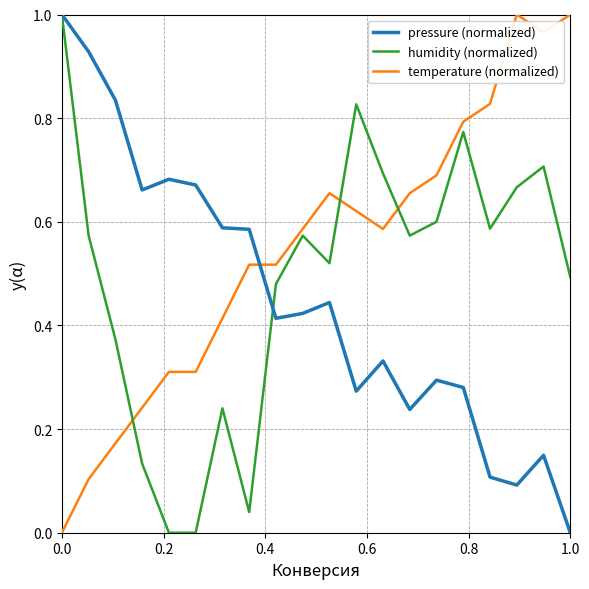

True or false: pressure (normalized) and temperature (normalized) cross at least once.

True